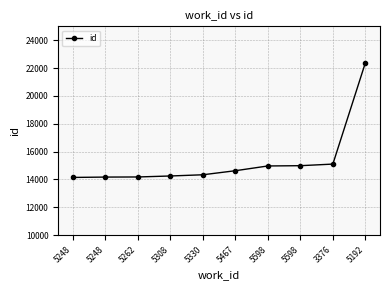

How many data points does each series have?

10